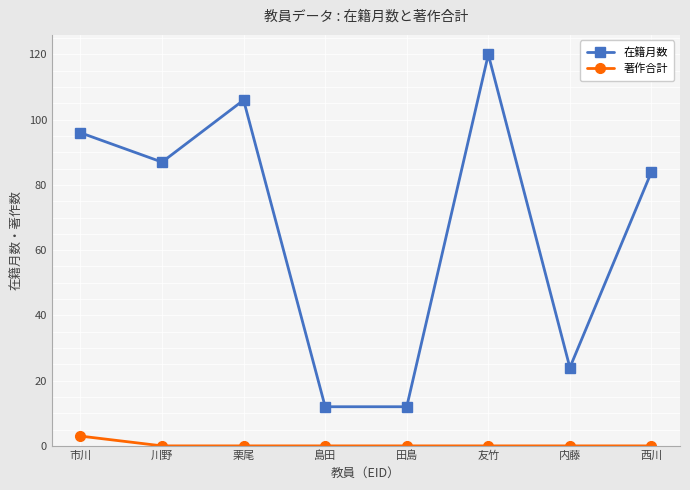

True or false: 著作合計 and 在籍月数 intersect in this chart.

False